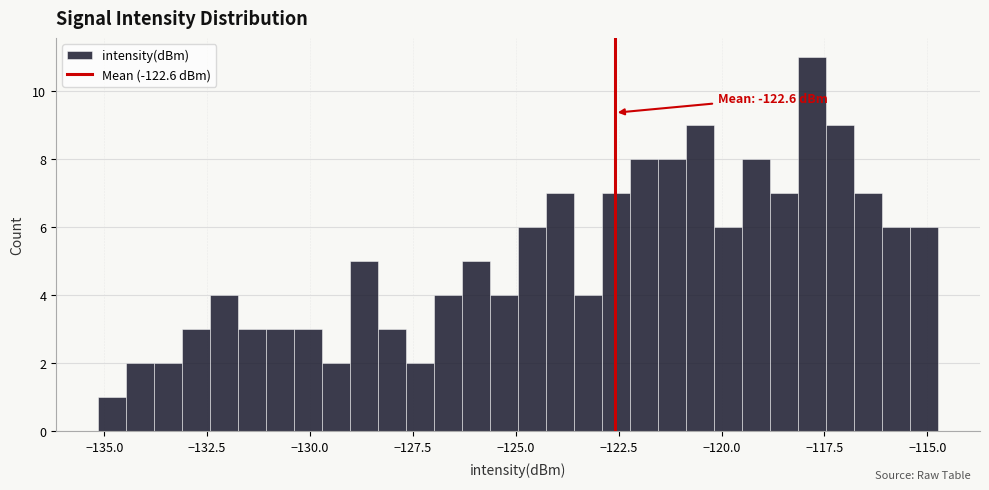

Read against the x-axis, roughly where is the centre of the tallest bar?

-118.0